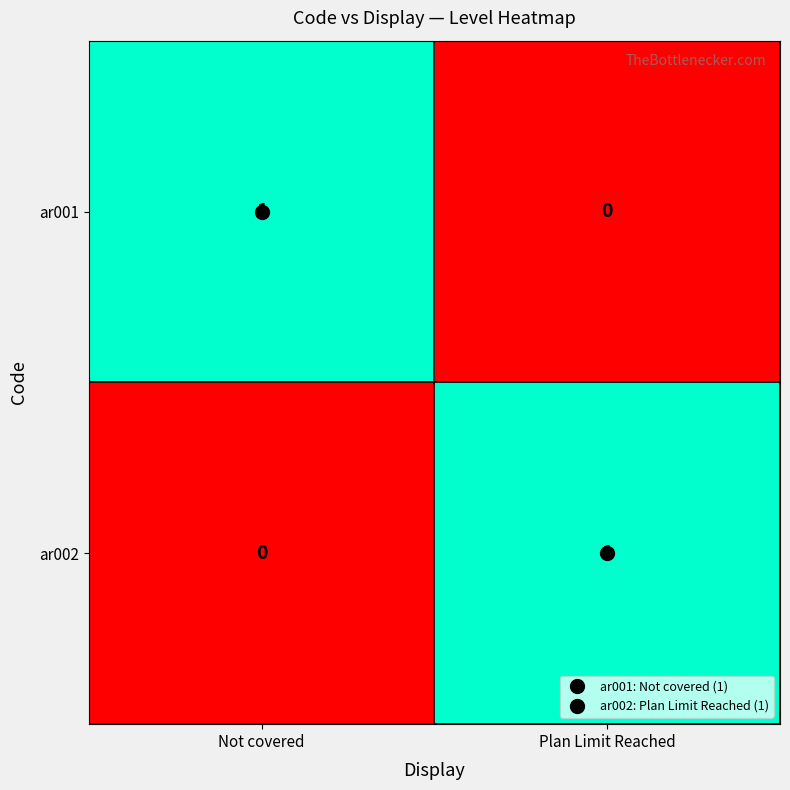

True or false: ar002 has a value of 1 at Plan Limit Reached.

True